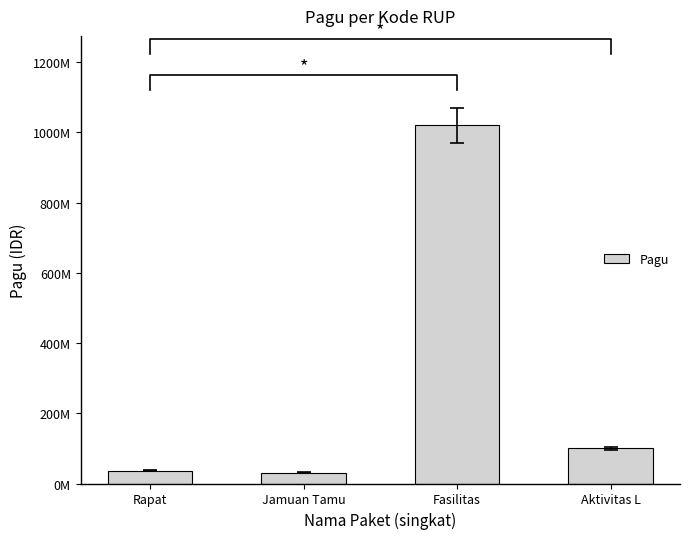

Rank the categories by value from lowest to highest.

Jamuan Tamu, Rapat, Aktivitas L, Fasilitas